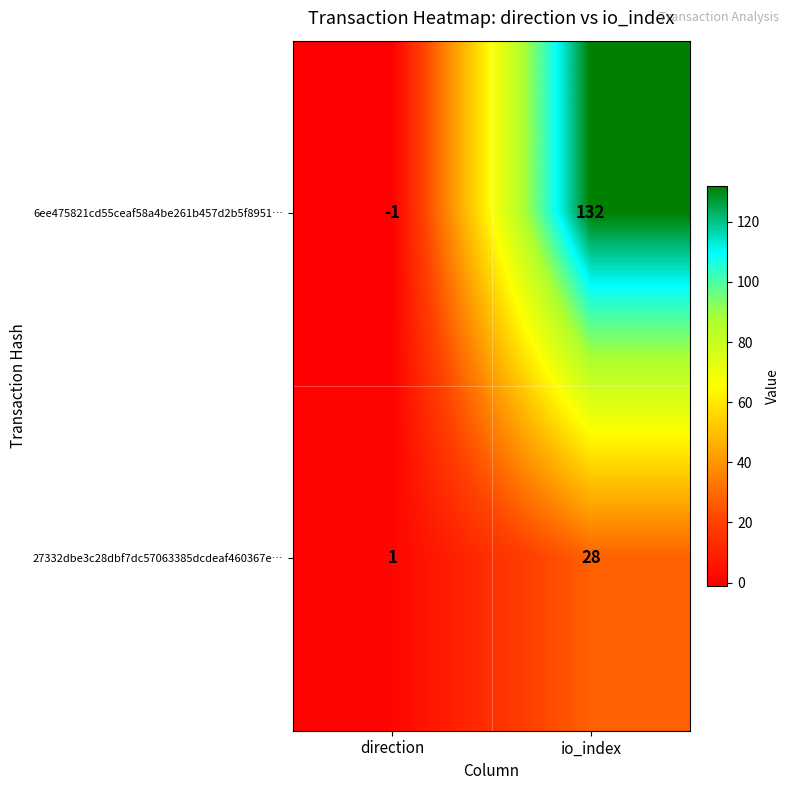

What is the sum of the 27332dbe3c28dbf7dc57063385dcdeaf460367e… values at io_index and direction?

29